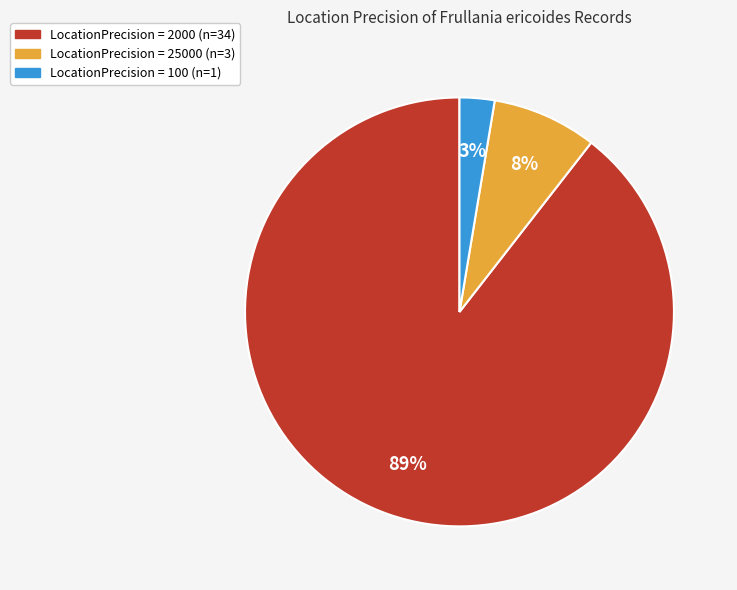

To the nearest percent, what percentage of the pie is LocationPrecision = 100 (n=1)?

3%